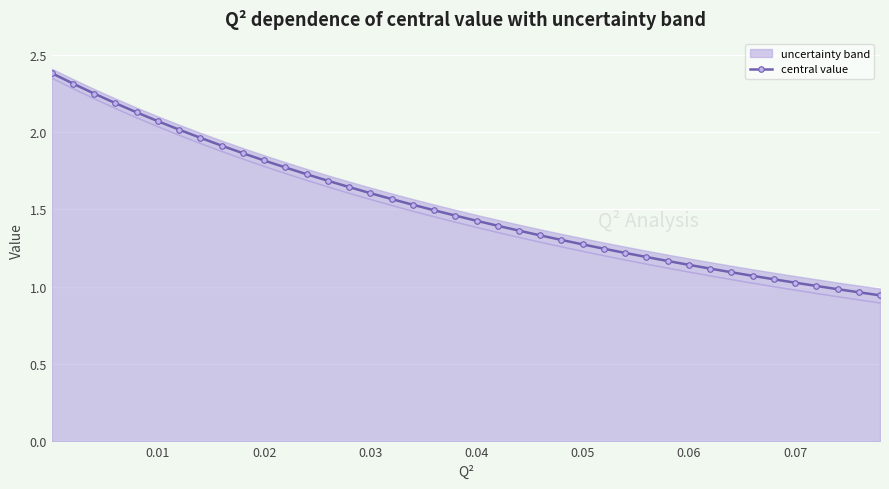

What is the maximum value for central value?

2.4